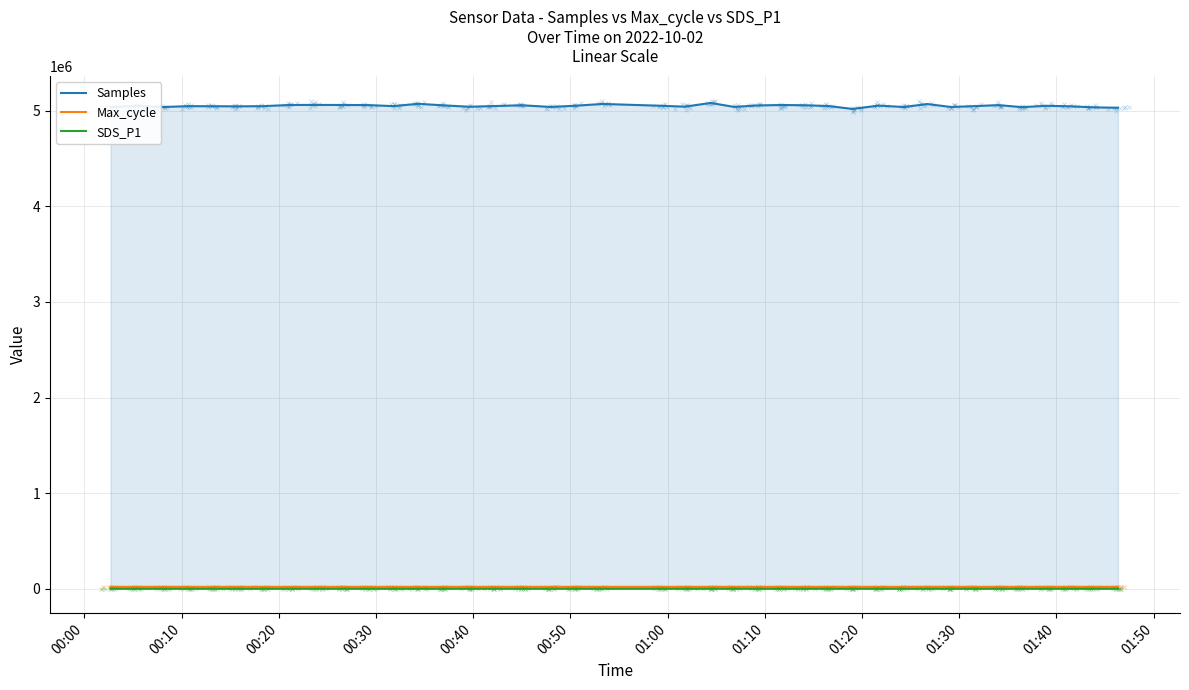

True or false: Max_cycle and Samples cross at least once.

False